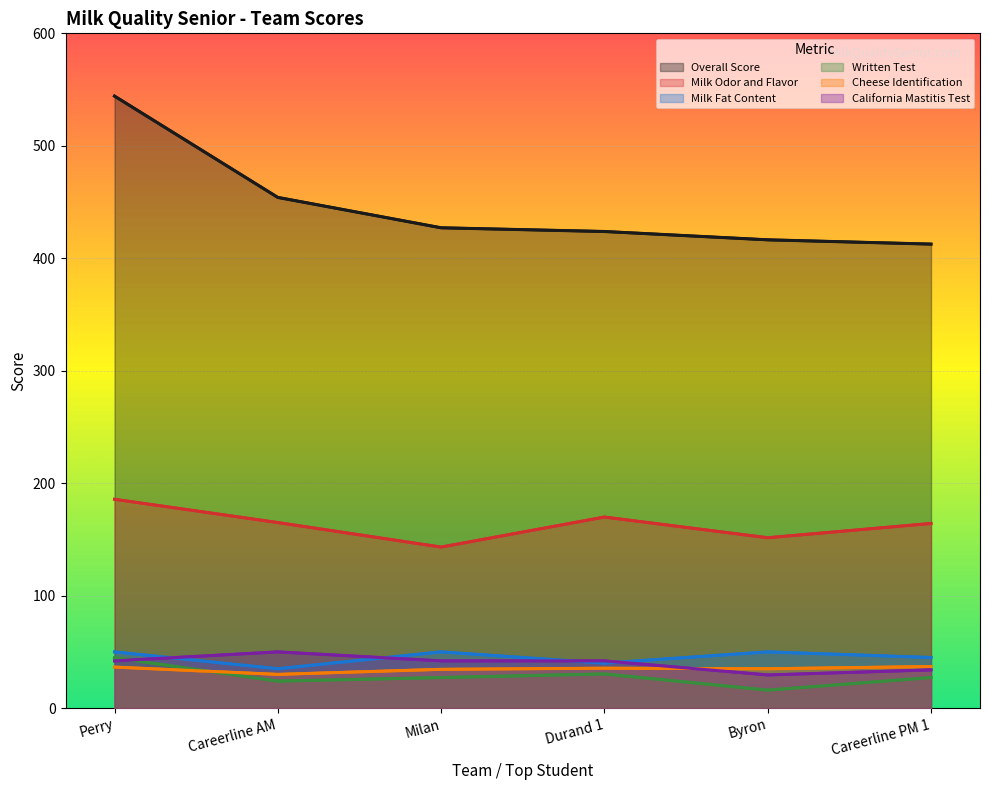

What is the label of the 5th point from the right?

Careerline AM